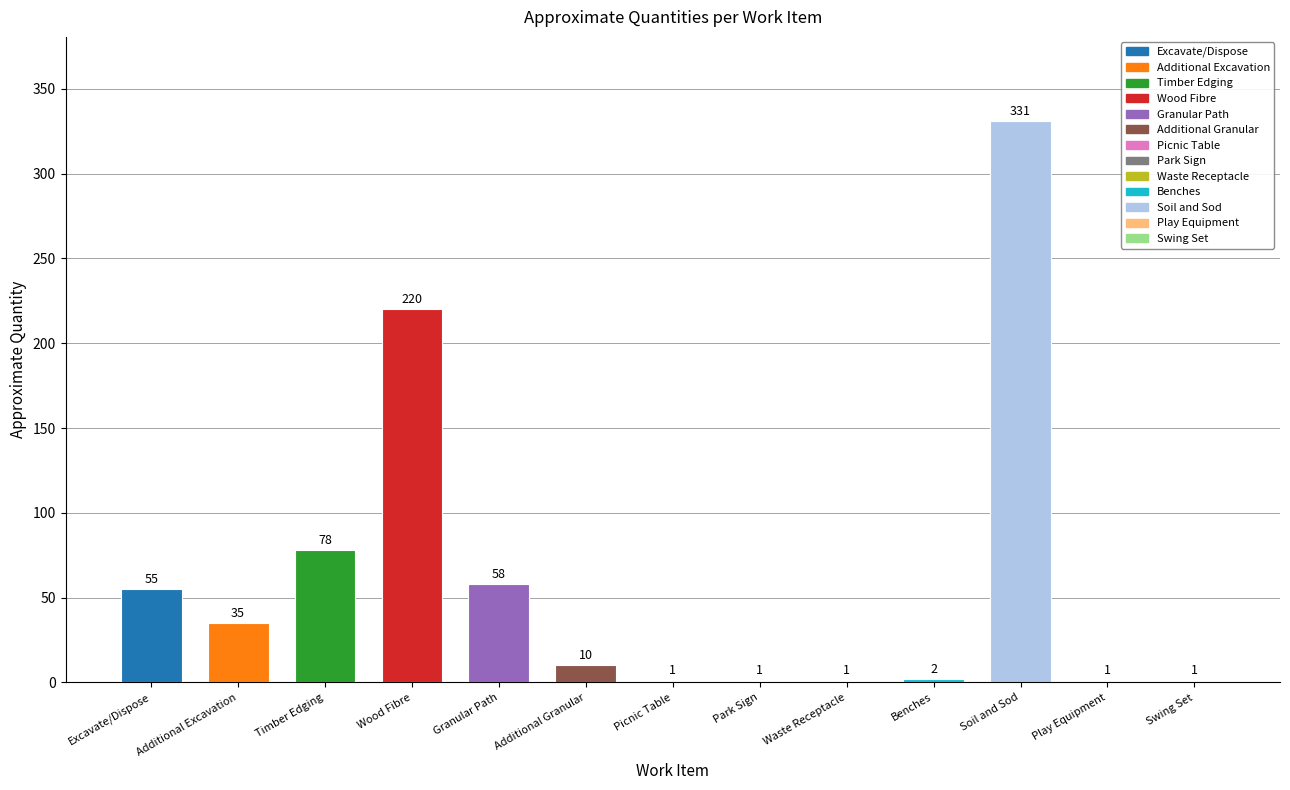

Where is the data nearest to the value 166?

Wood Fibre